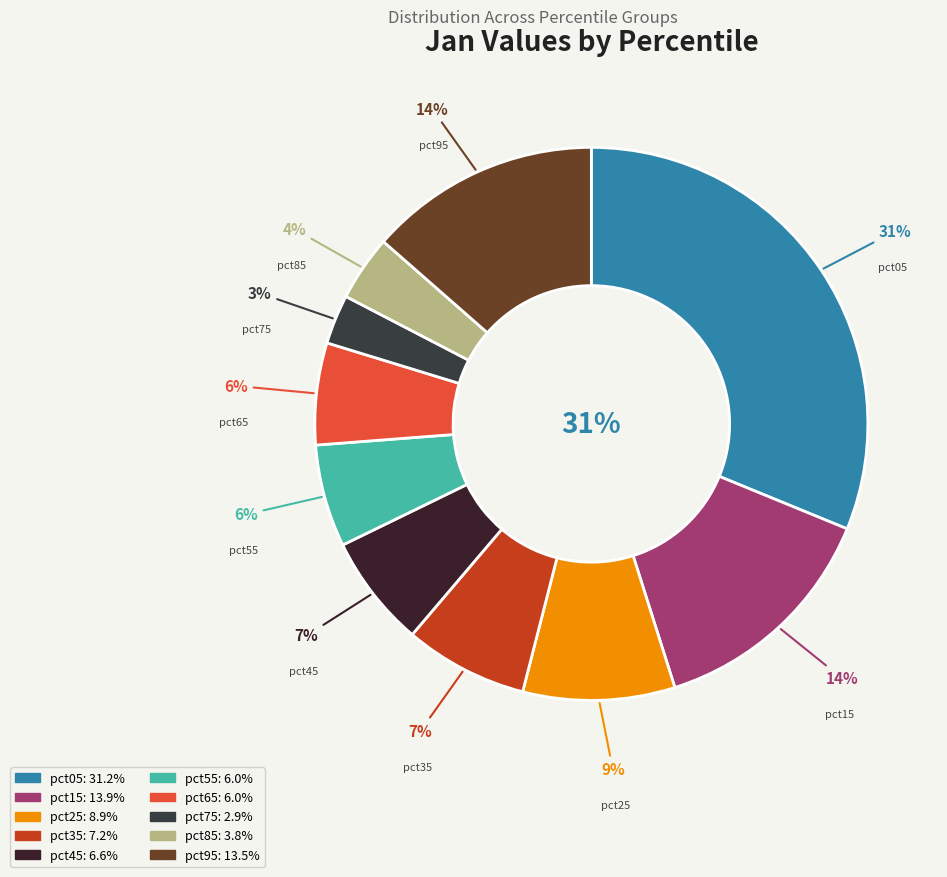

How many slices are in this pie chart?

10